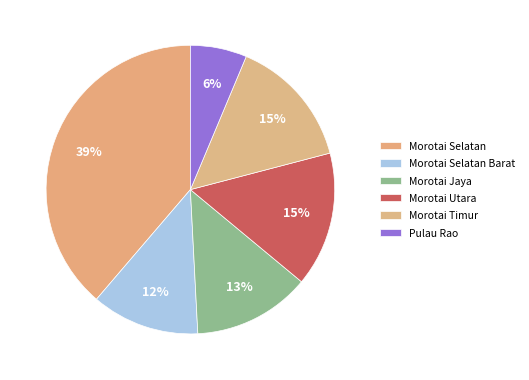

How many slices are in this pie chart?

6